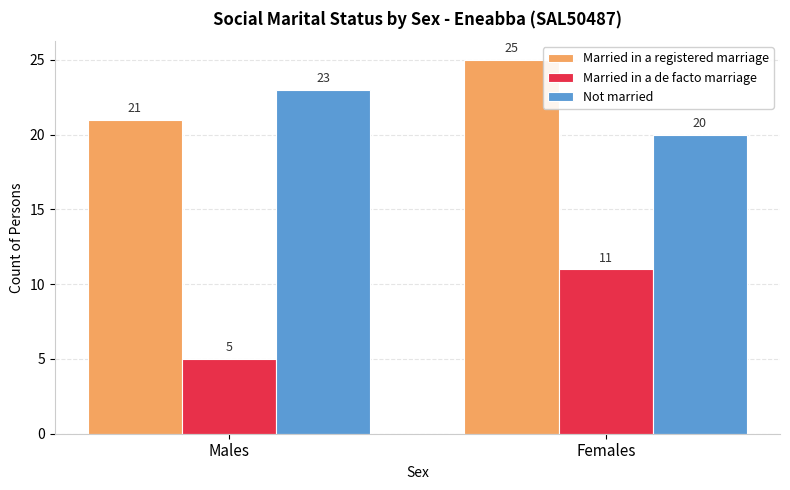

What is the lowest value of the Married in a de facto marriage series?

5